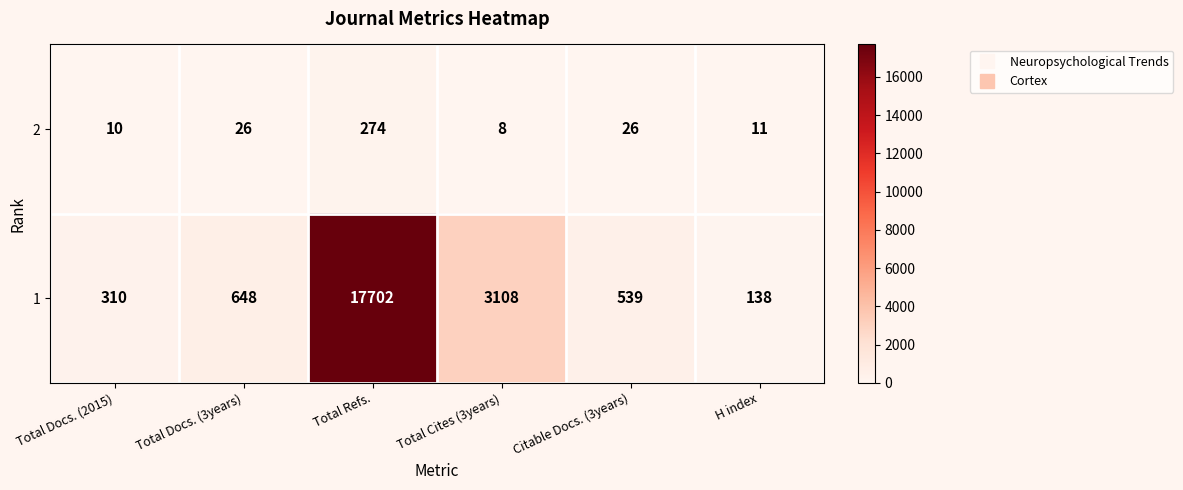

Which label corresponds to the largest value in the chart?

Total Refs.